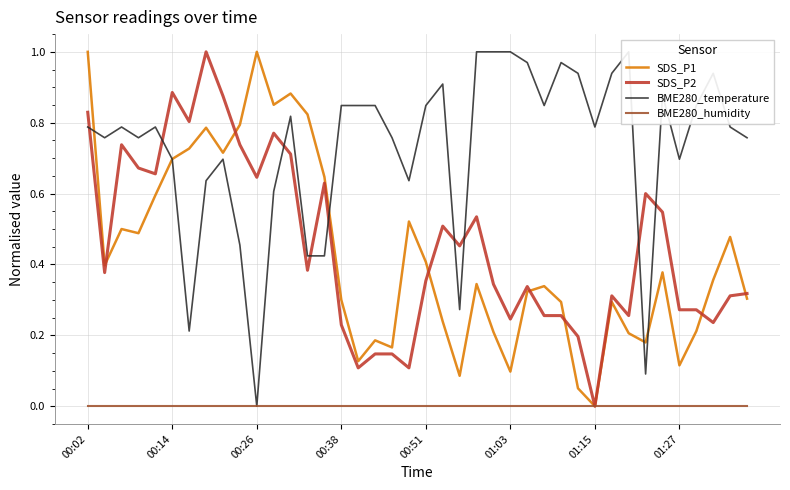

Which category has the lowest value in the SDS_P1 series?

01:15